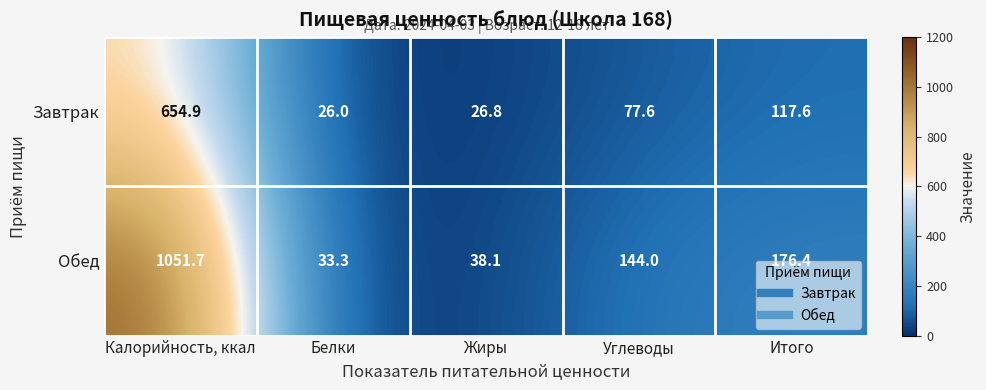

What is the difference between the second highest and second lowest values in the Завтрак series?

90.8